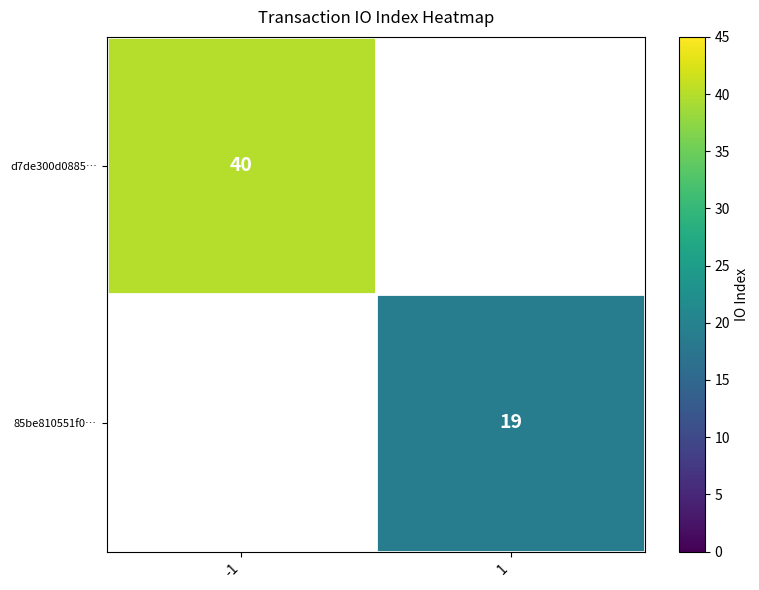

Count the number of data series in this chart.

2